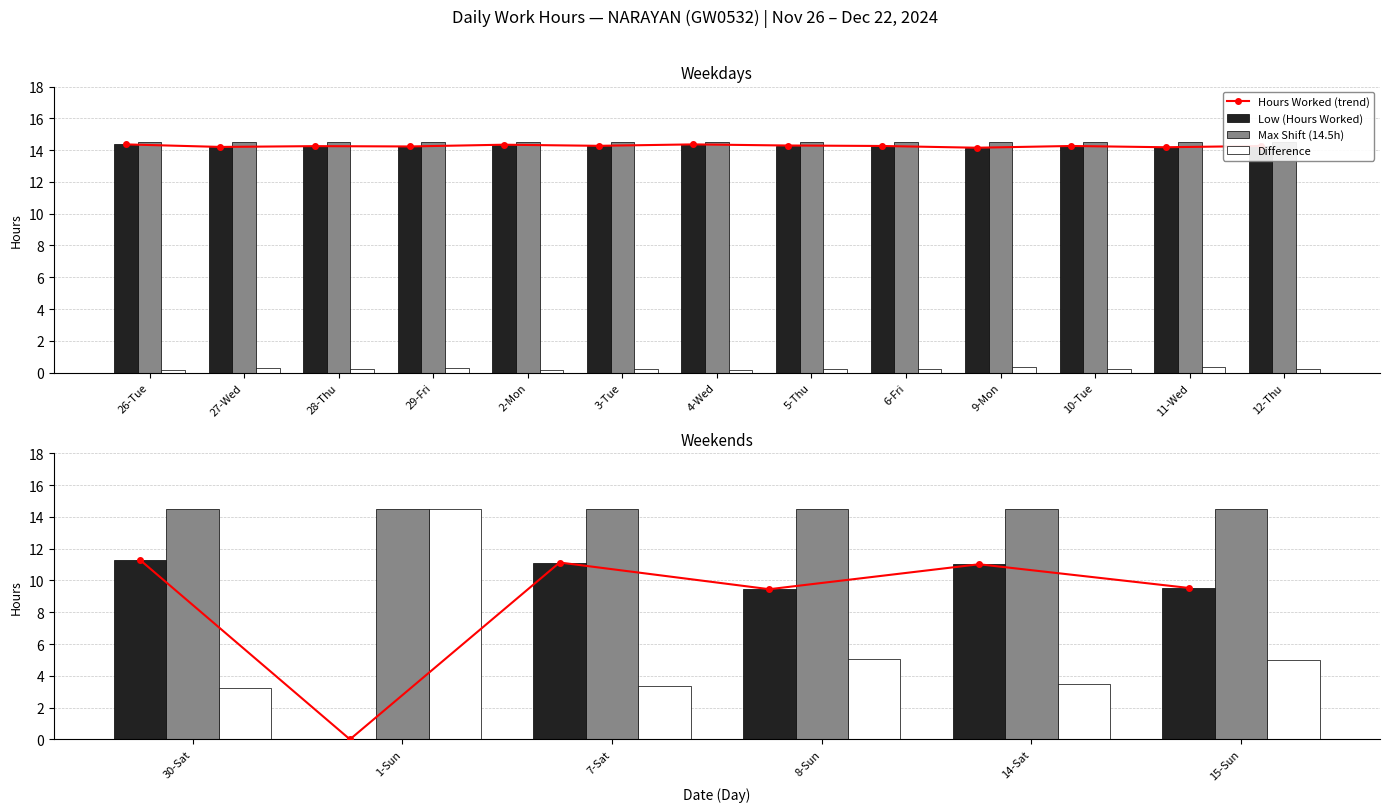

What are all the series names shown in the legend?

Hours Worked (trend), Low (Hours Worked), Max Shift (14.5h), Difference